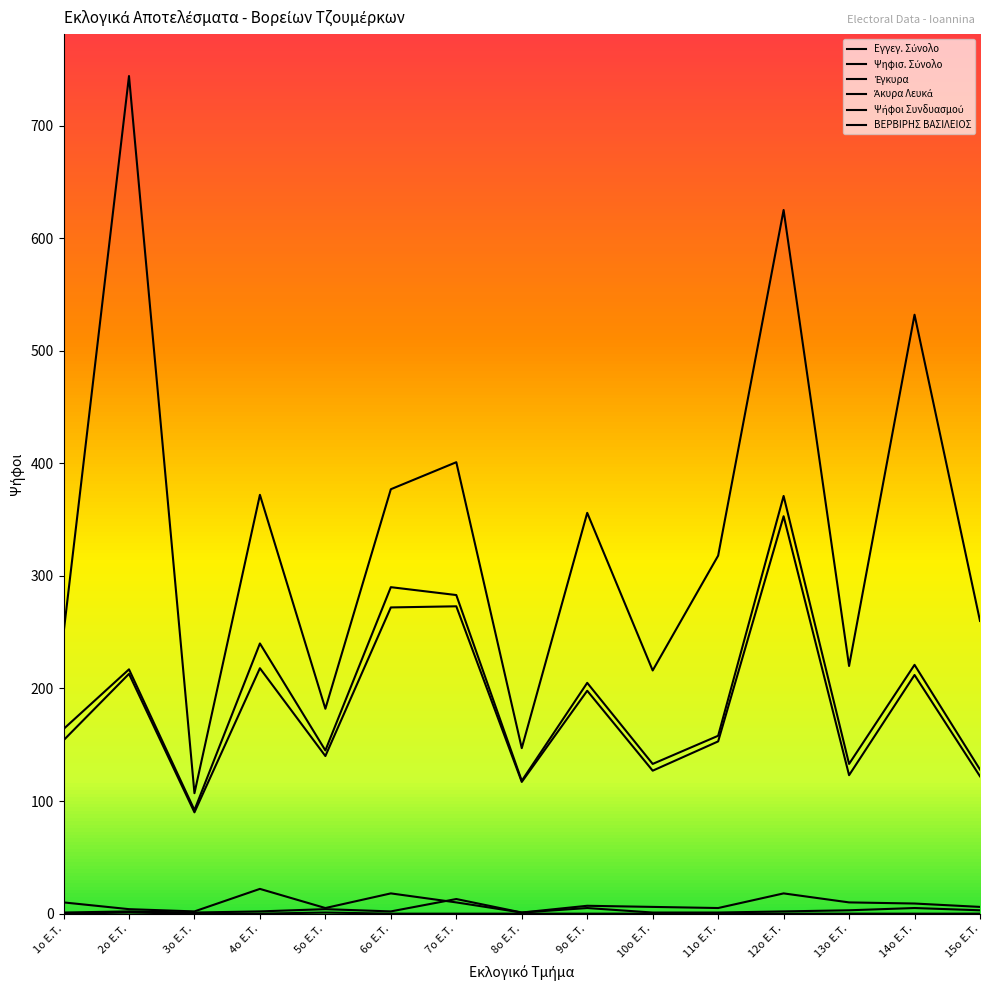

What is the difference between the highest and lowest values at 8o E.T.?

147